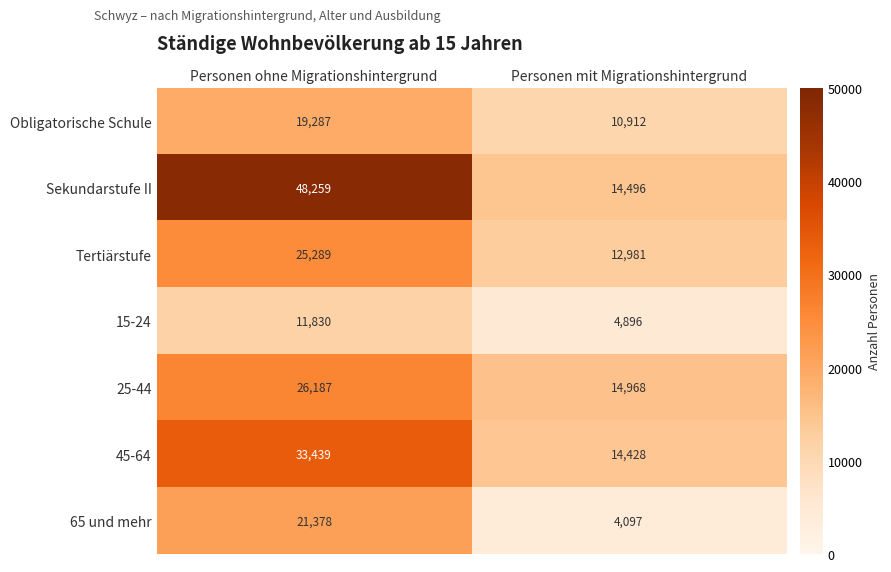

Where is 65 und mehr nearest to the value 12737?

Personen mit Migrationshintergrund